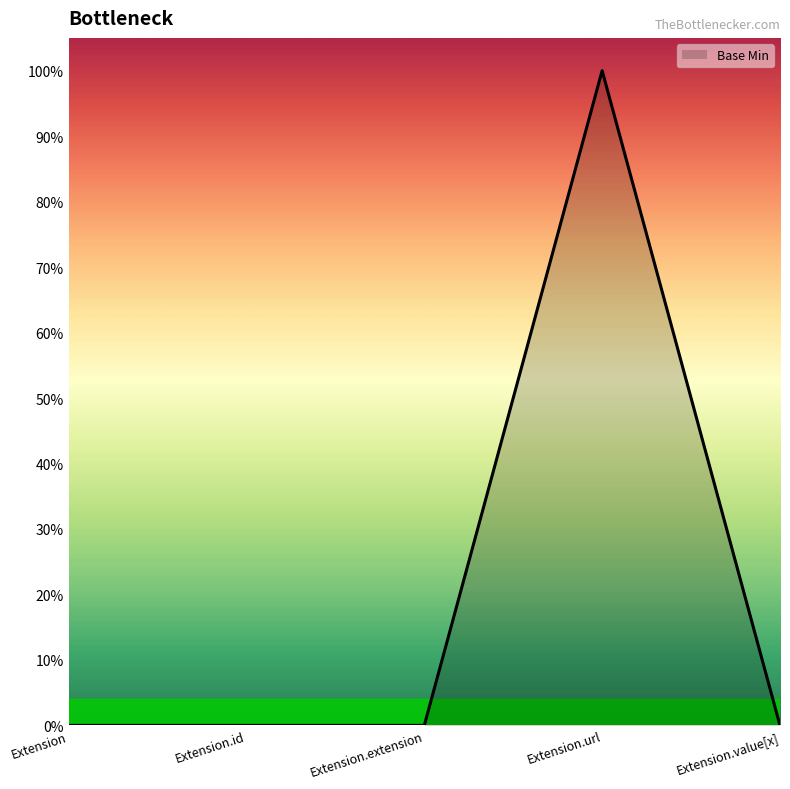

Does the chart have visible grid lines?

No